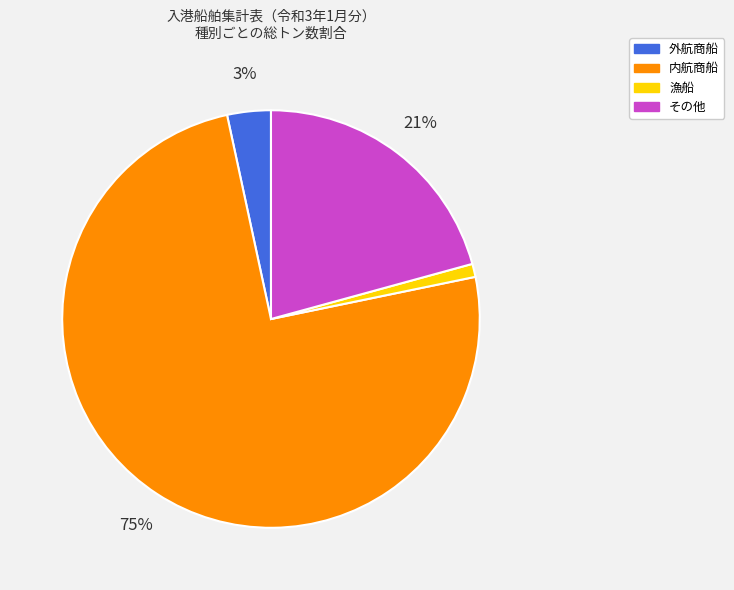

True or false: 漁船 accounts for 1% of the total.

True